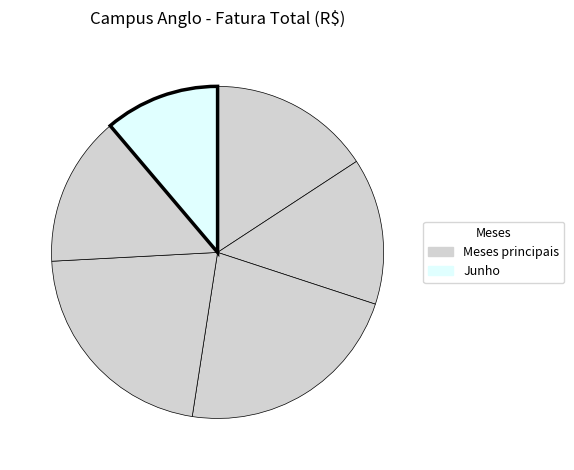

How many segments does this pie chart have?

6